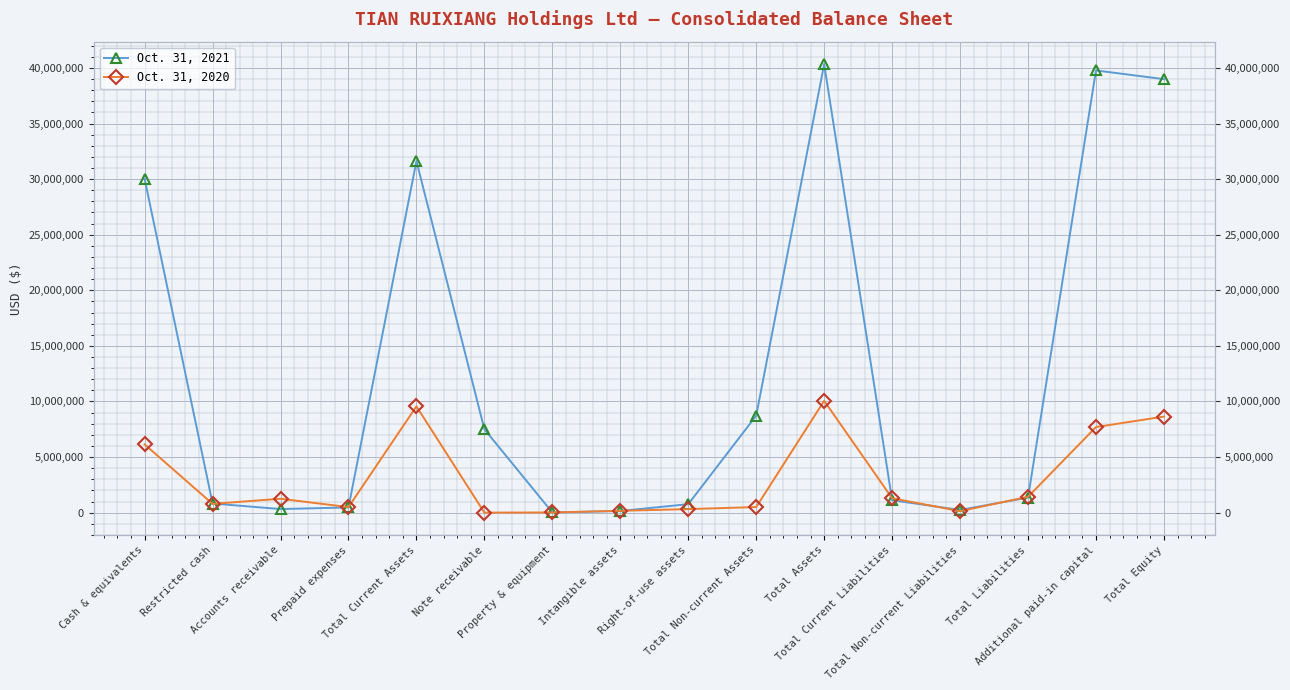

List the series in order of their overall mean, lowest first.

Oct. 31, 2020, Oct. 31, 2021